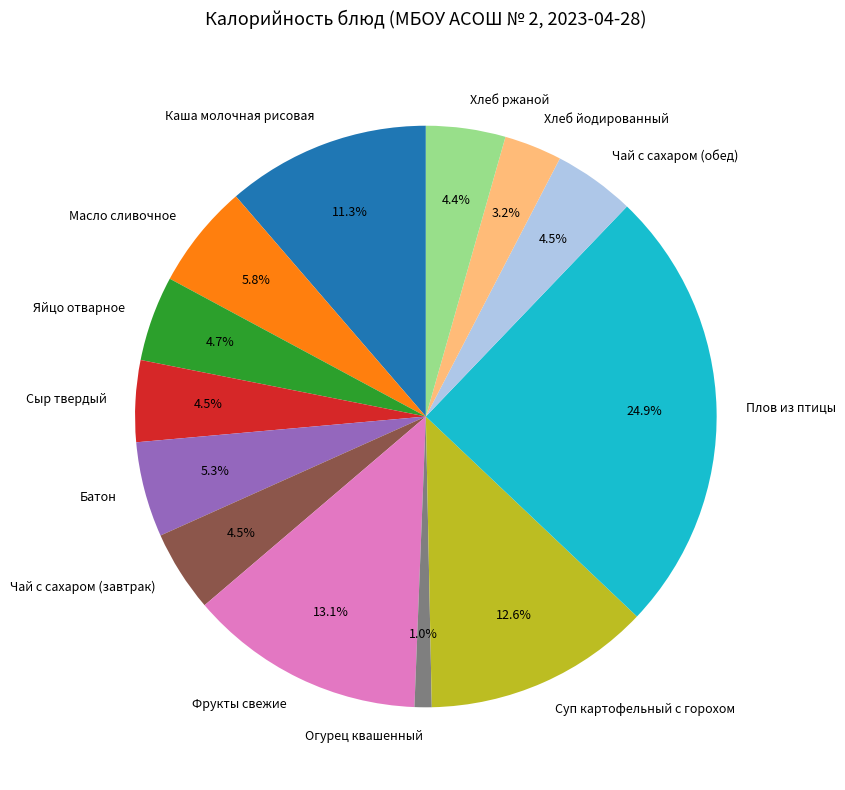

What is the largest slice in the pie chart?

Плов из птицы